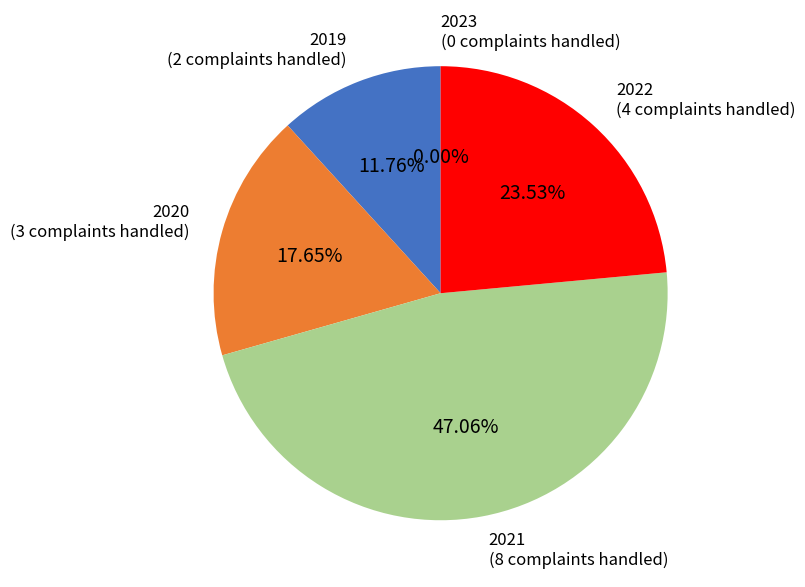

Which slice is the smallest?

2023